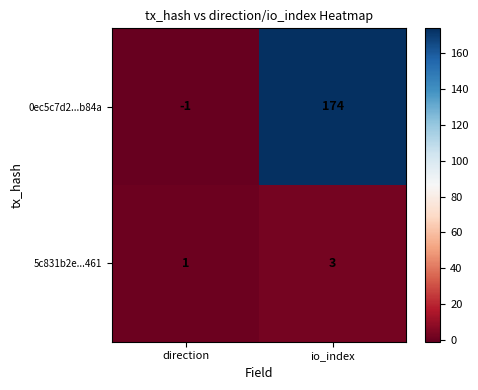

Reading left to right, list all the values displayed in this chart.

0ec5c7d2...b84a: -1	174
5c831b2e...461: 1	3